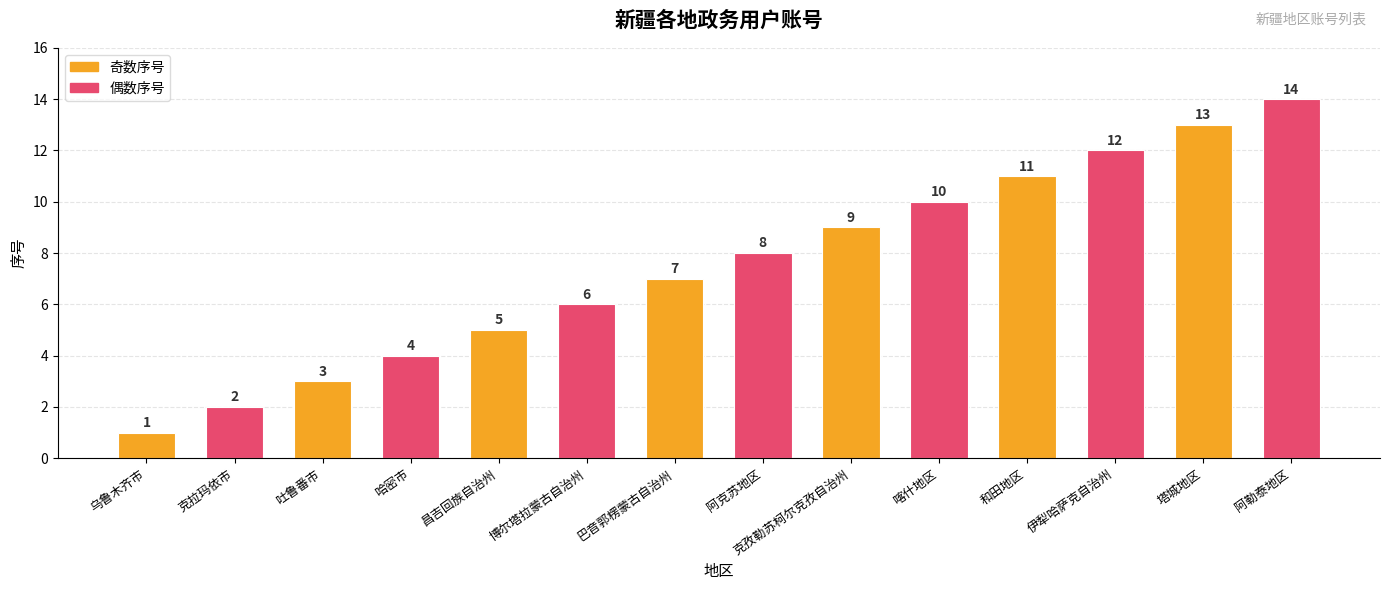

What is the sum of all values?

105